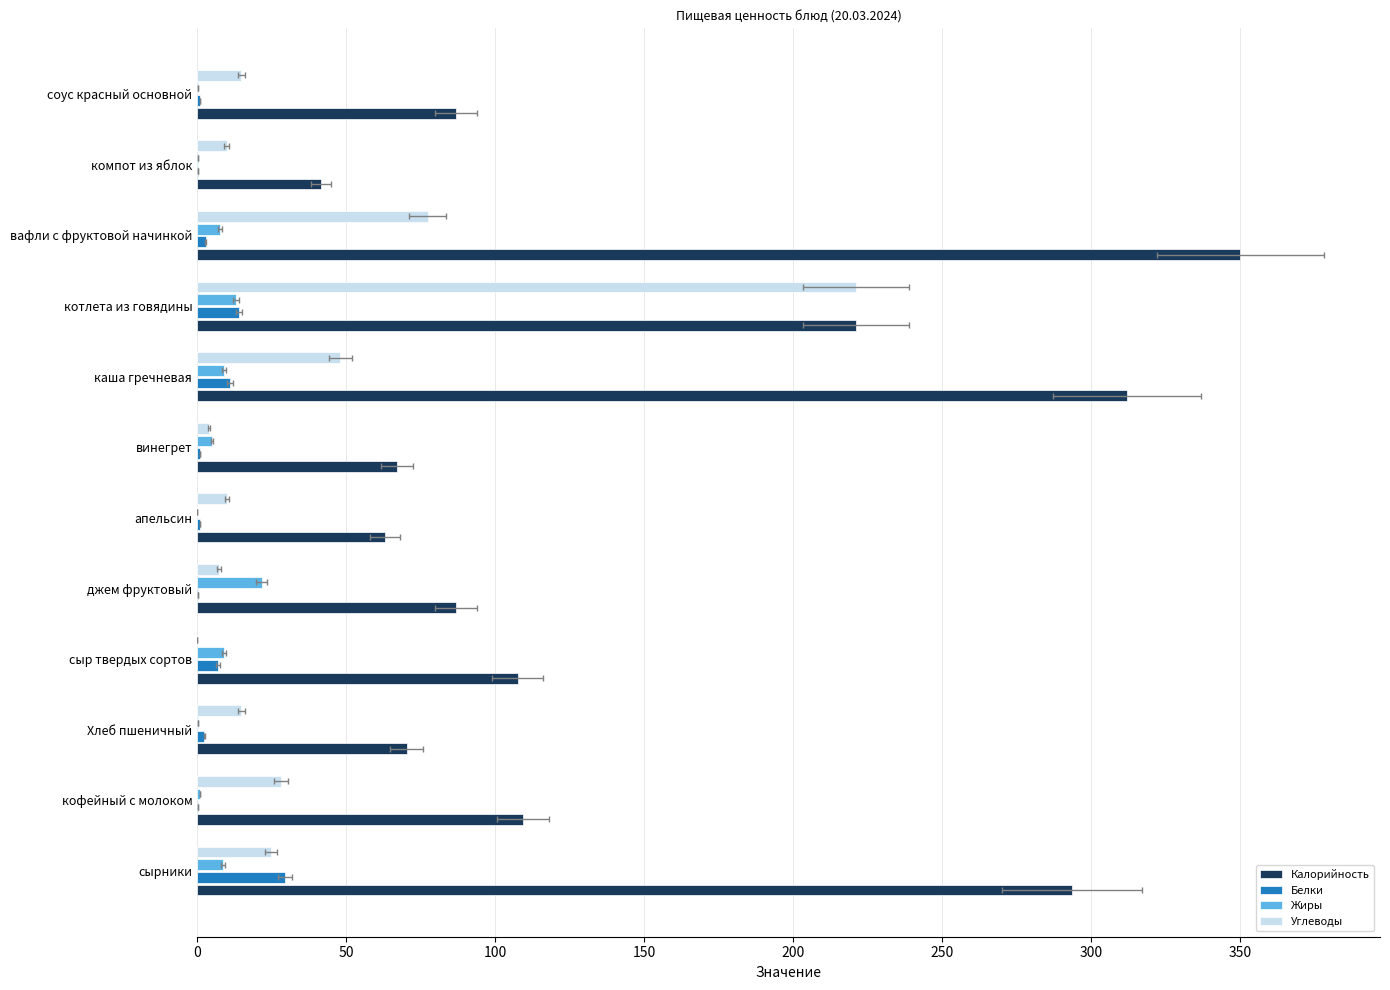

What is the difference between the second highest and minimum values in the Калорийность series?

270.4